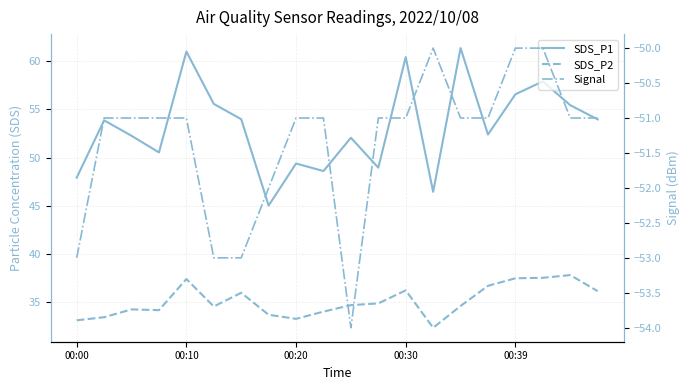

Reading left to right, extract all data points from this chart.

SDS_P1: 47.9	53.9	52.2	50.5	61.0	55.5	54.0	45.0	49.4	48.6	52.0	49.0	60.4	46.5	61.3	52.4	56.5	57.9	55.4	54.0
SDS_P2: 33.1	33.5	34.3	34.2	37.4	34.6	36.0	33.7	33.3	34.0	34.7	34.9	36.2	32.4	34.6	36.7	37.5	37.5	37.8	36.2
Signal: -53.0	-51.0	-51.0	-51.0	-51.0	-53.0	-53.0	-52.0	-51.0	-51.0	-54.0	-51.0	-51.0	-50.0	-51.0	-51.0	-50.0	-50.0	-51.0	-51.0